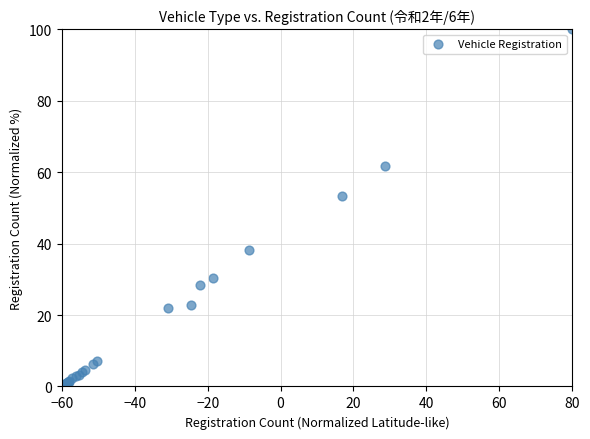

What Y value in the scatter plot is closest to 50?

53.3